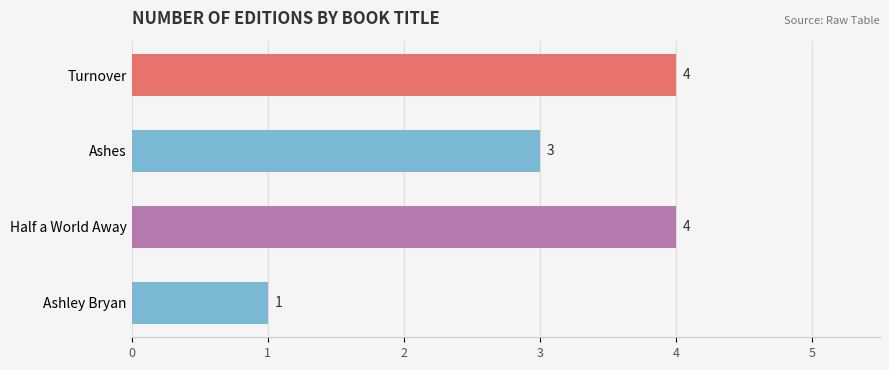

Reading bottom to top, extract all data points from this chart.

1	4	3	4